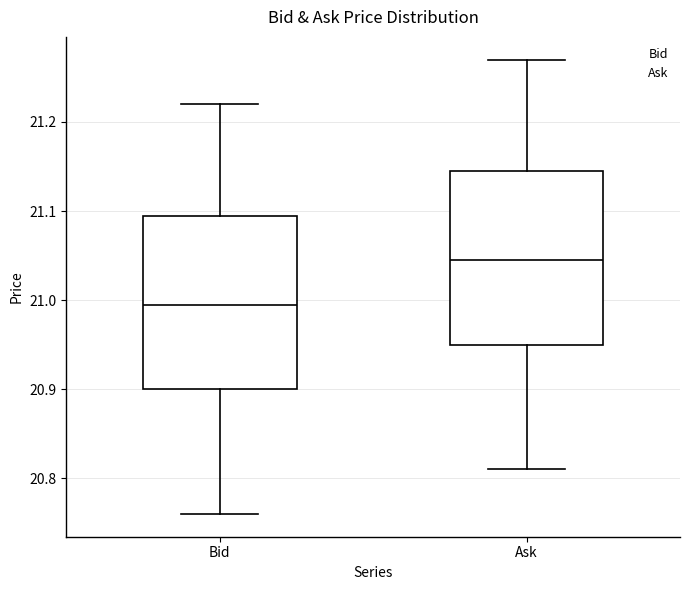

Reading left to right, read every box against the y-axis: the position of its median line, the range the box covers, and the ends of its whiskers. The values are not printed on the chart, so give them approximately, as read against the axis.

Bid: median 21.00, box 20.90 to 21.10, whiskers 20.76 to 21.22
Ask: median 21.05, box 20.95 to 21.15, whiskers 20.81 to 21.27